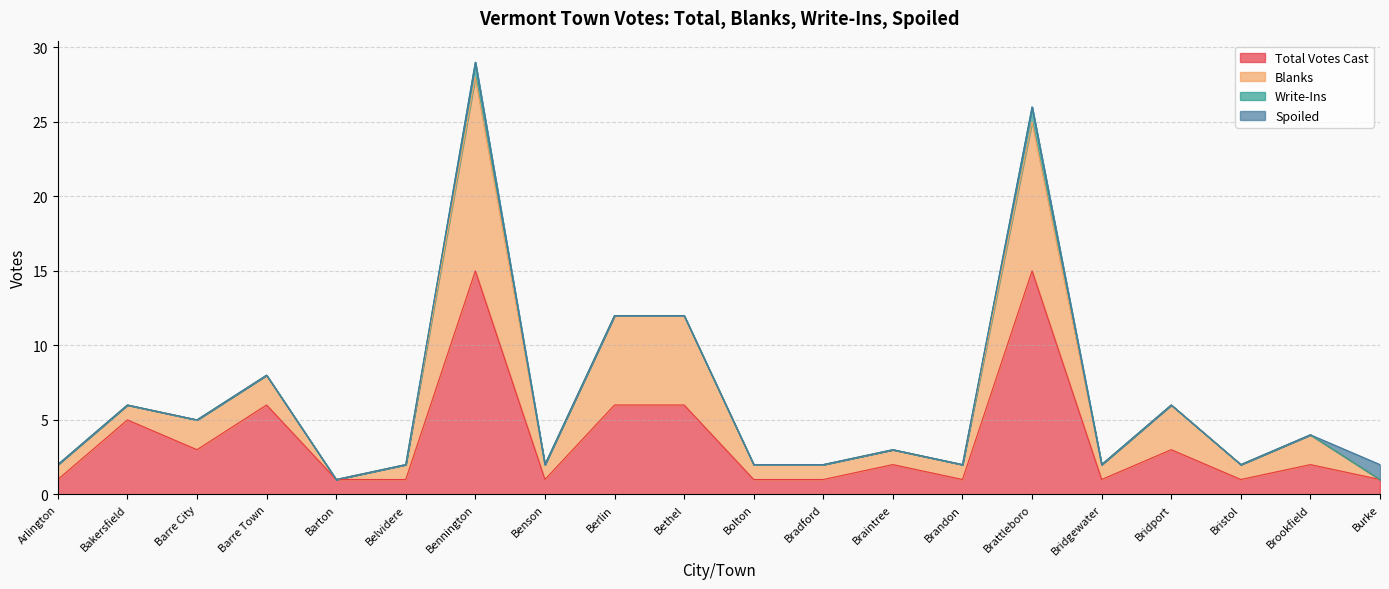

The value of Total Votes Cast at Bristol is 1. True or false?

True